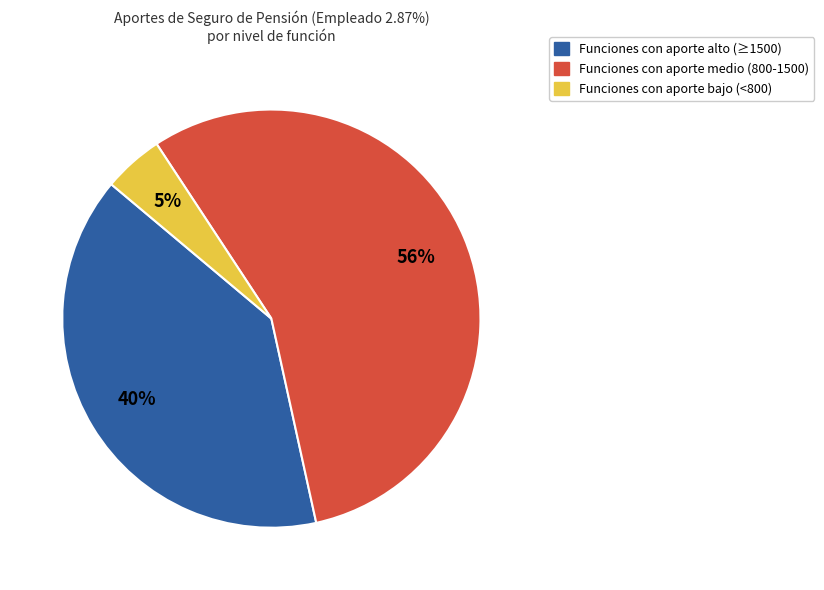

To the nearest percent, what is the average slice percentage?

33%